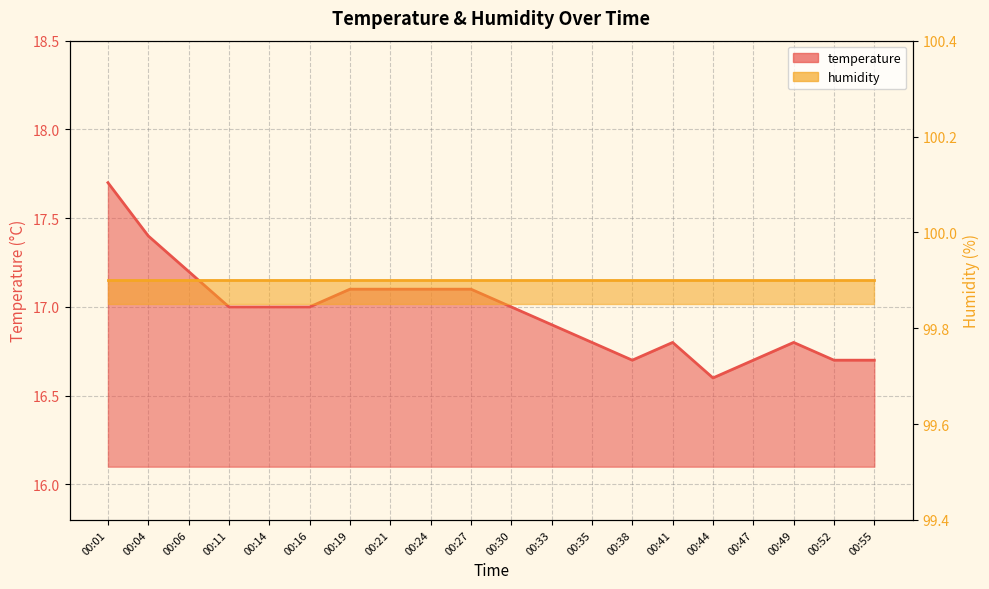

List the series in order of their overall mean, highest first.

humidity, temperature